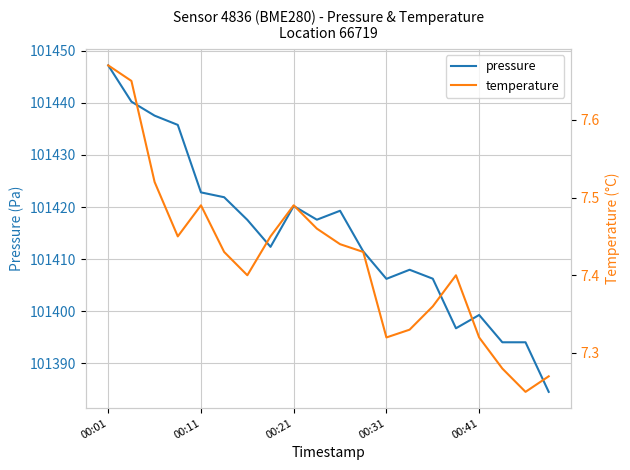

Where is the first local maximum for pressure?

00:21